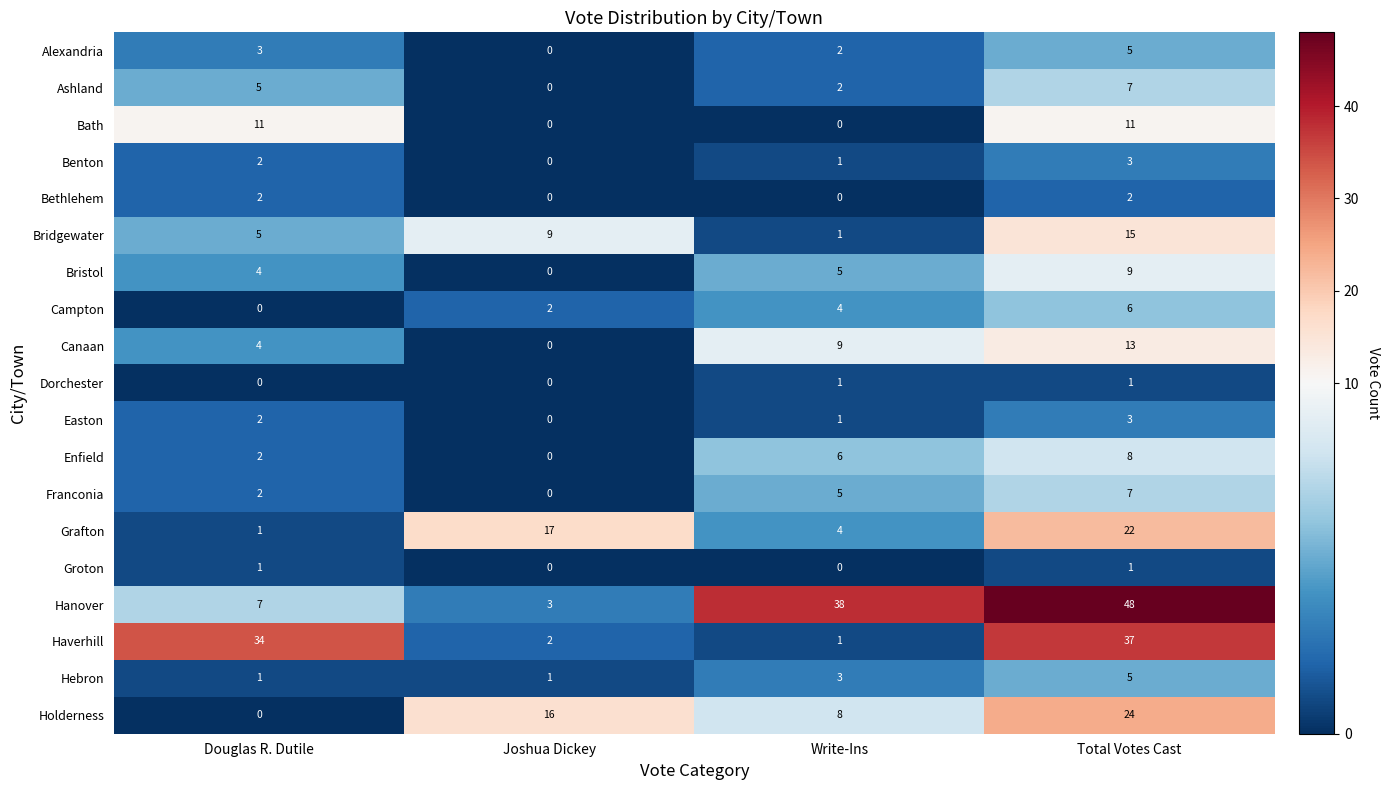

What is the greatest value displayed?

48